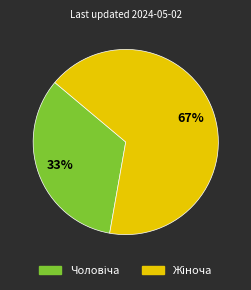

To the nearest percent, what is the average slice percentage?

50%